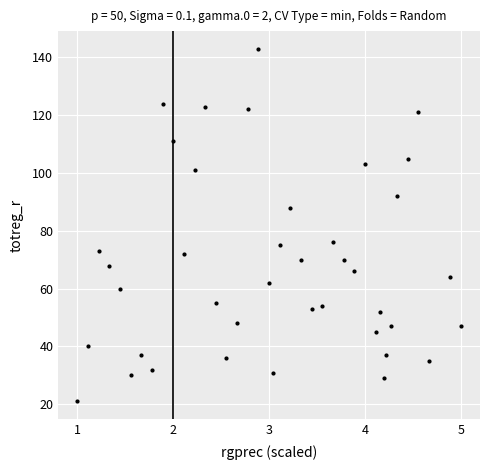

What is the range of Y values (max minus min)?

122